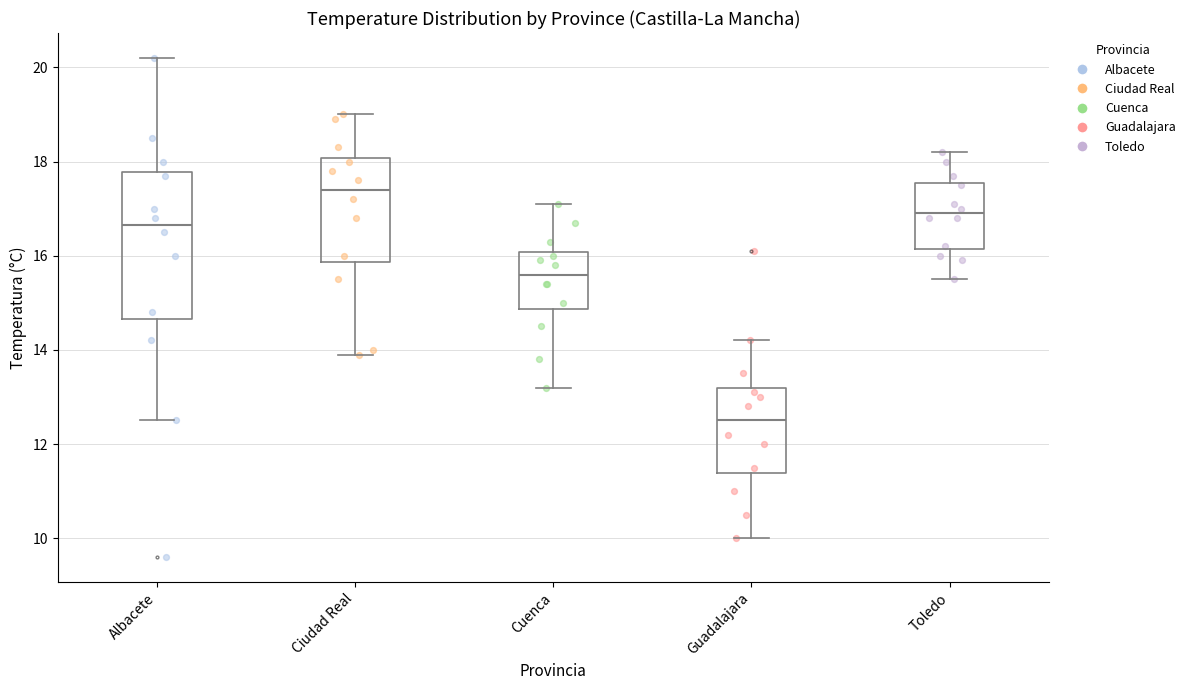

Where does the median line of the box for Guadalajara sit on the y-axis? The values are not printed on the chart, so give them approximately, as read against the axis.

12.6